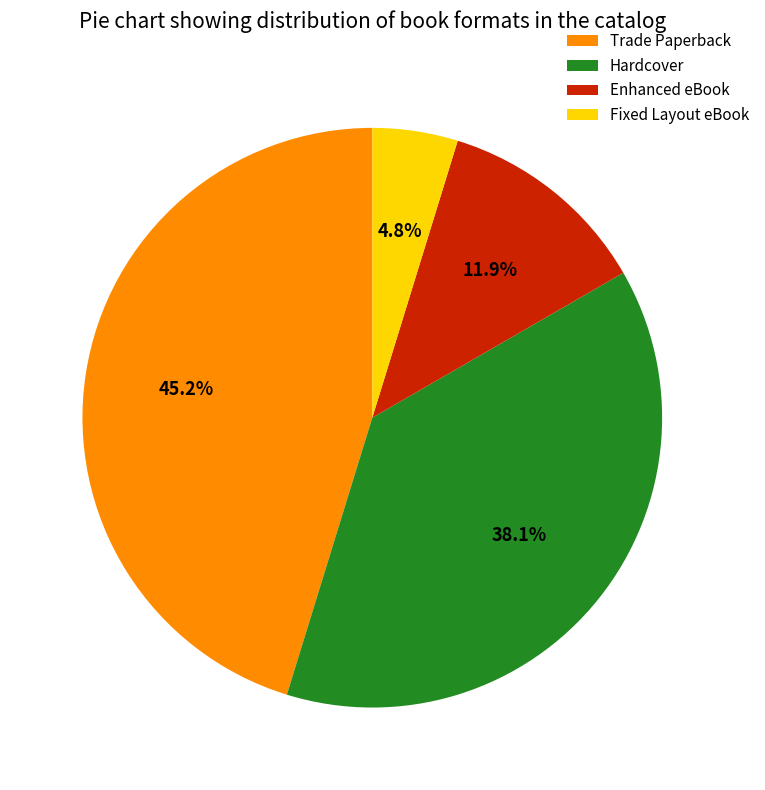

What percentage is NOT represented by Enhanced eBook?

88.1%